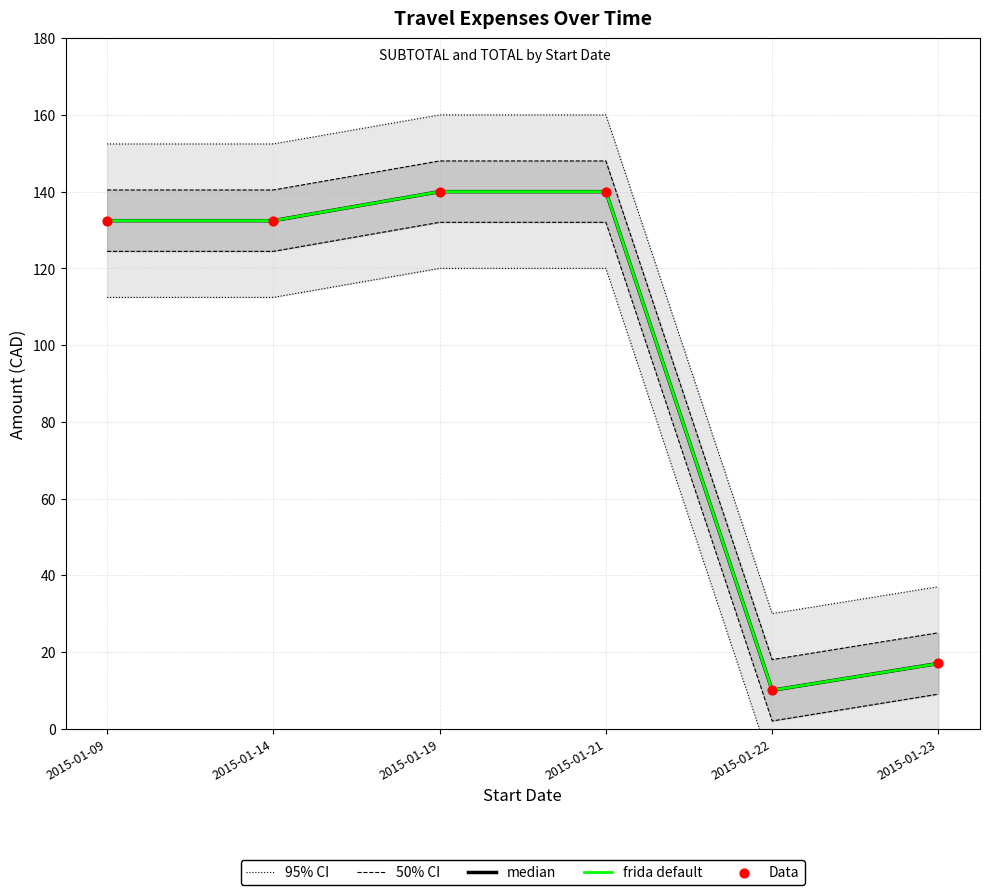

Which series contains the highest Y value?

95% CI